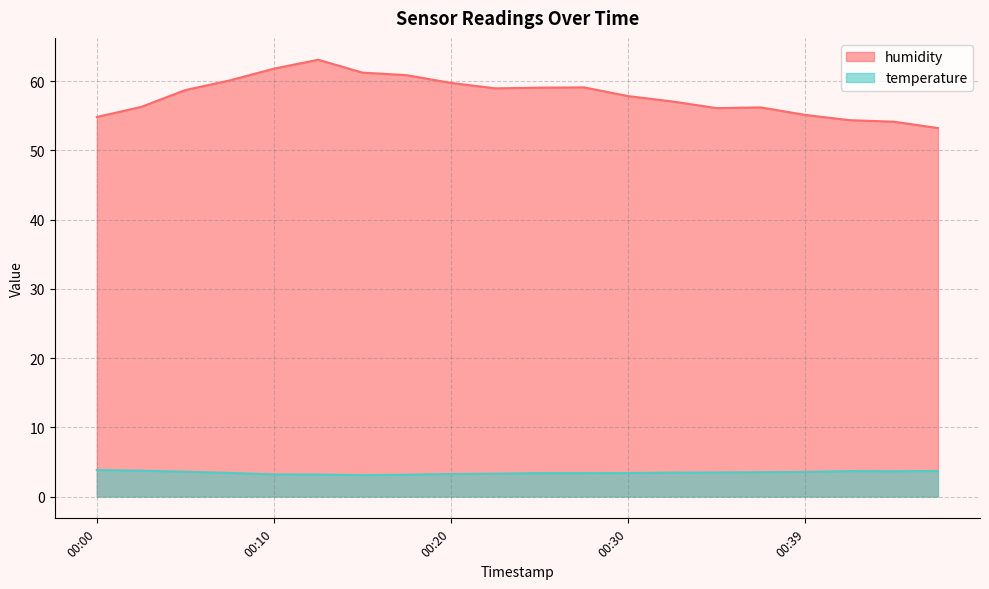

Is it true that humidity equals 28.5 at 00:44?

False